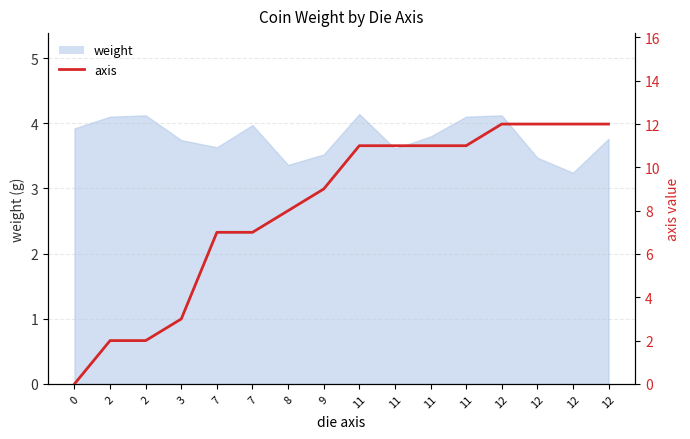

How many lines are shown in the chart?

1